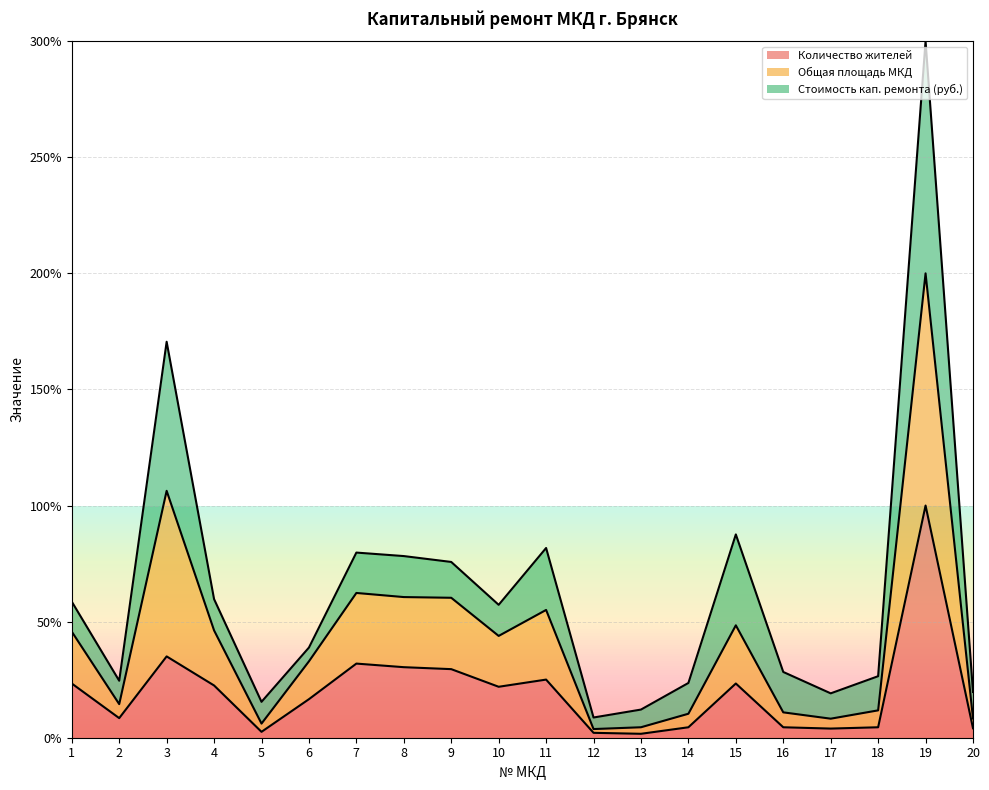

True or false: Количество жителей has a value of 23.3 at 15.

True